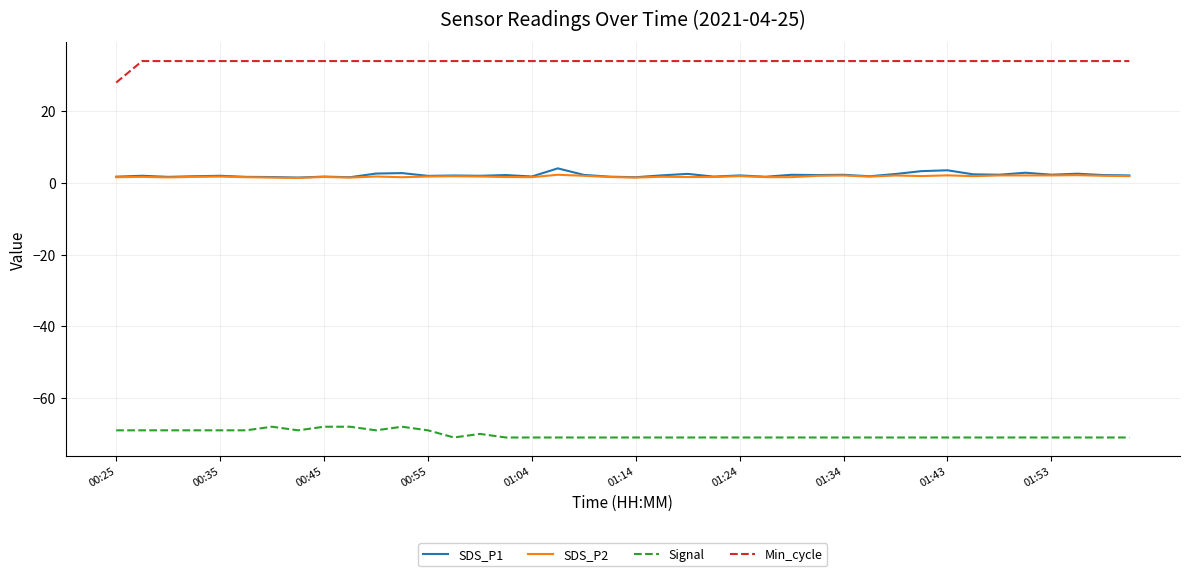

Which series has the largest total across all categories?

Min_cycle